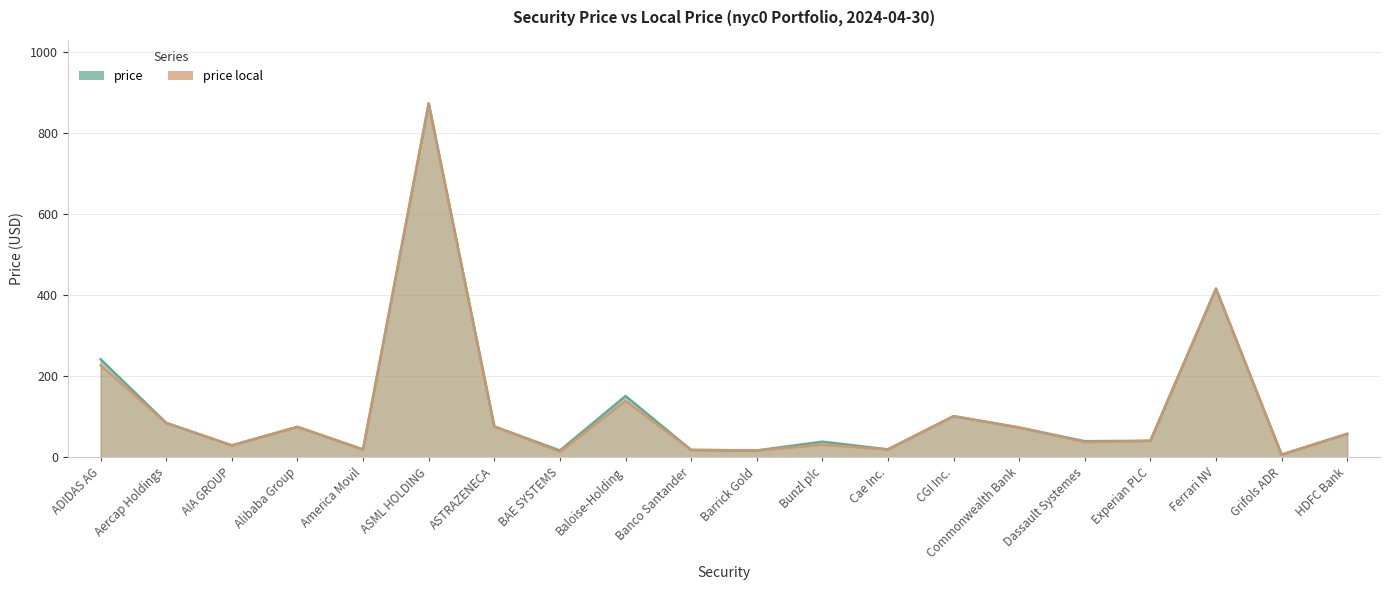

Between ASTRAZENECA and Bunzl plc, which series saw the biggest shift?

price_local